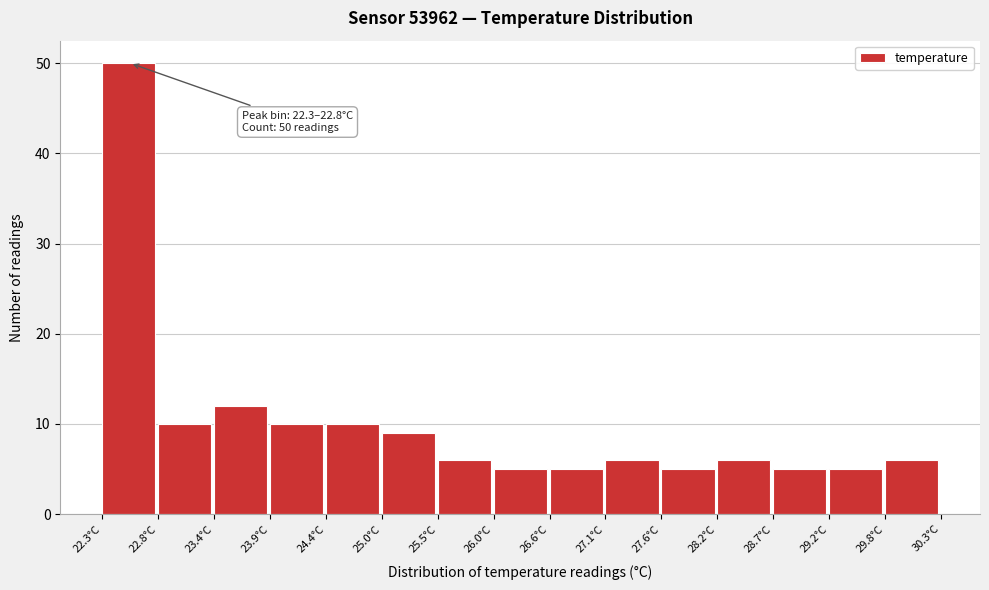

Over which range of the x-axis is the bar tallest?

22.3 to 22.8